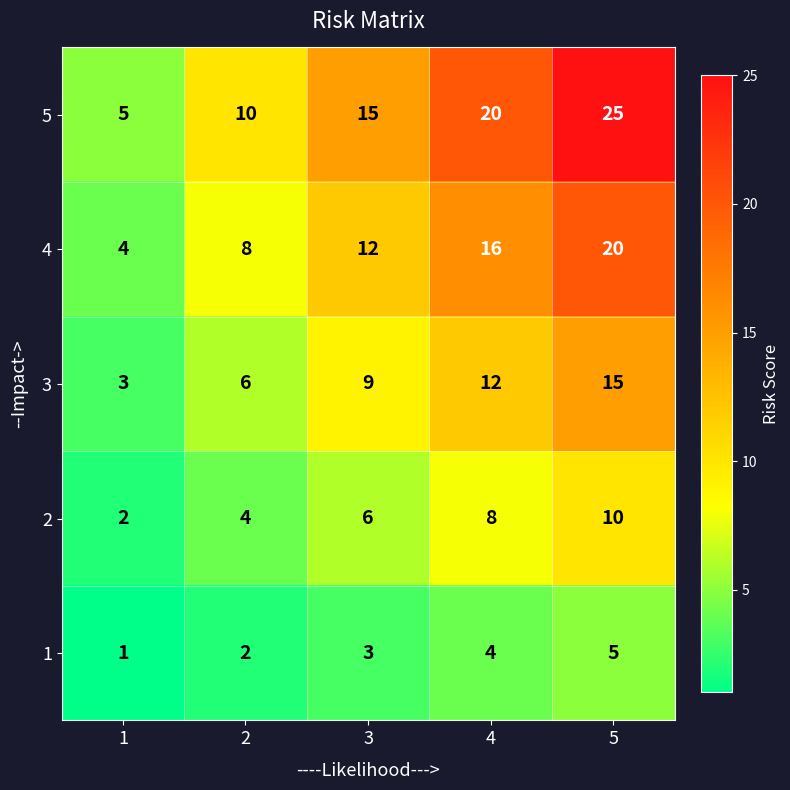

At how many categories does at least one series exceed 21?

1